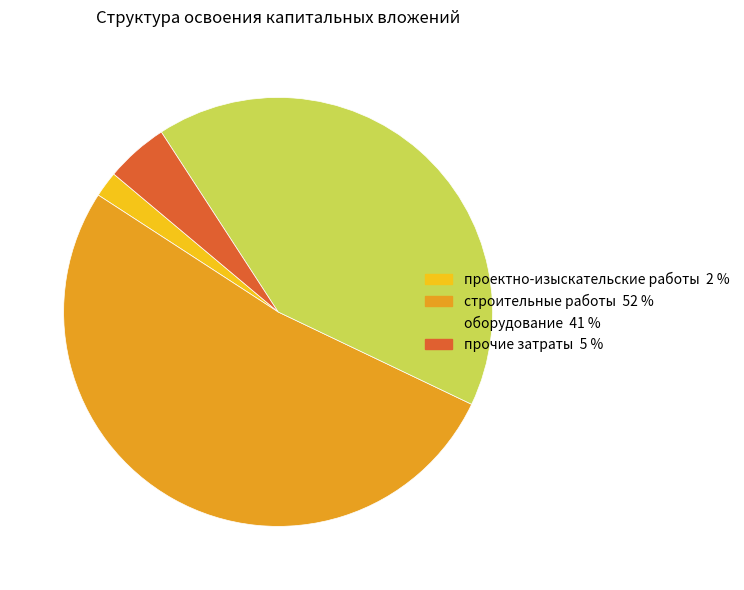

Is it true that оборудование 41 % is 41% of the pie?

True